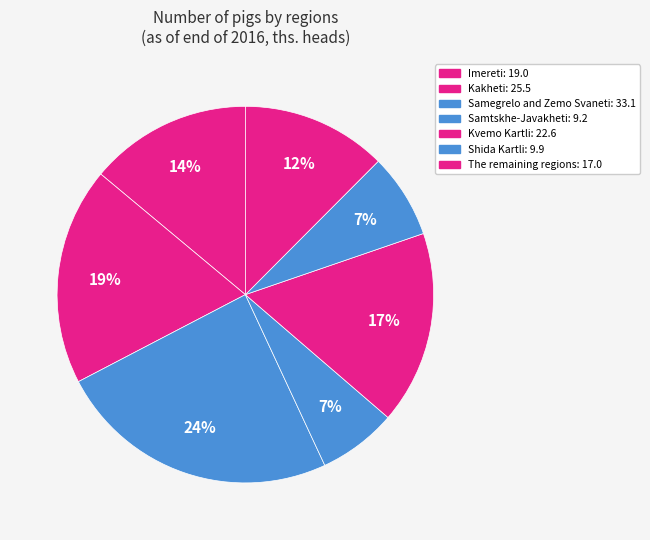

Do Kvemo Kartli and Kakheti together represent more than half of the pie?

No